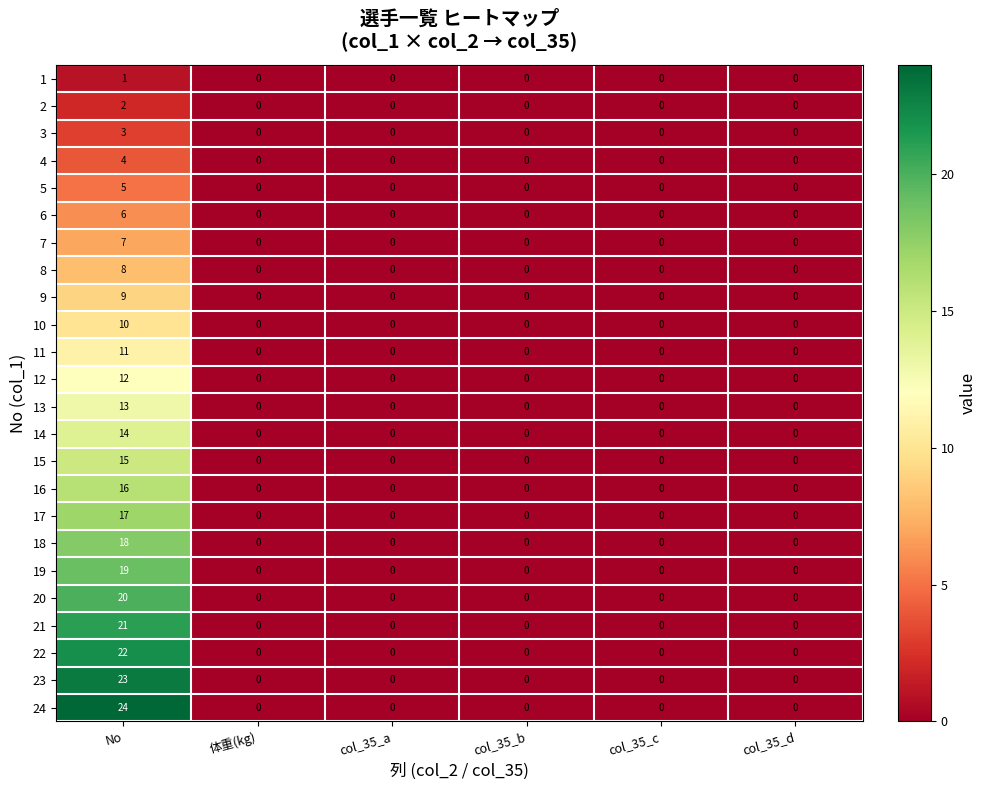

The 4 series shows 0 at col_35_d. True or false?

True